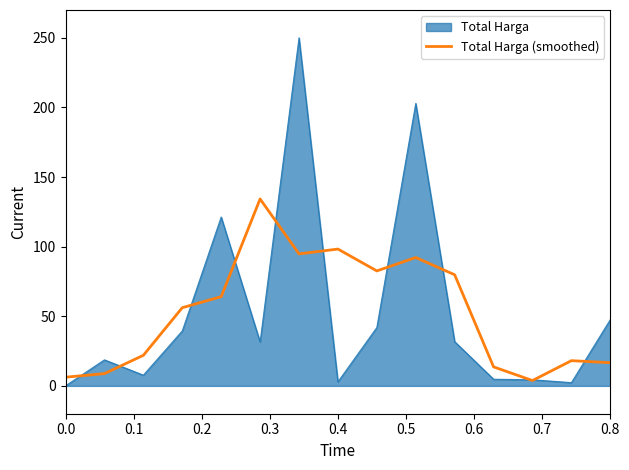

Which series has the largest range (max minus min)?

Total Harga